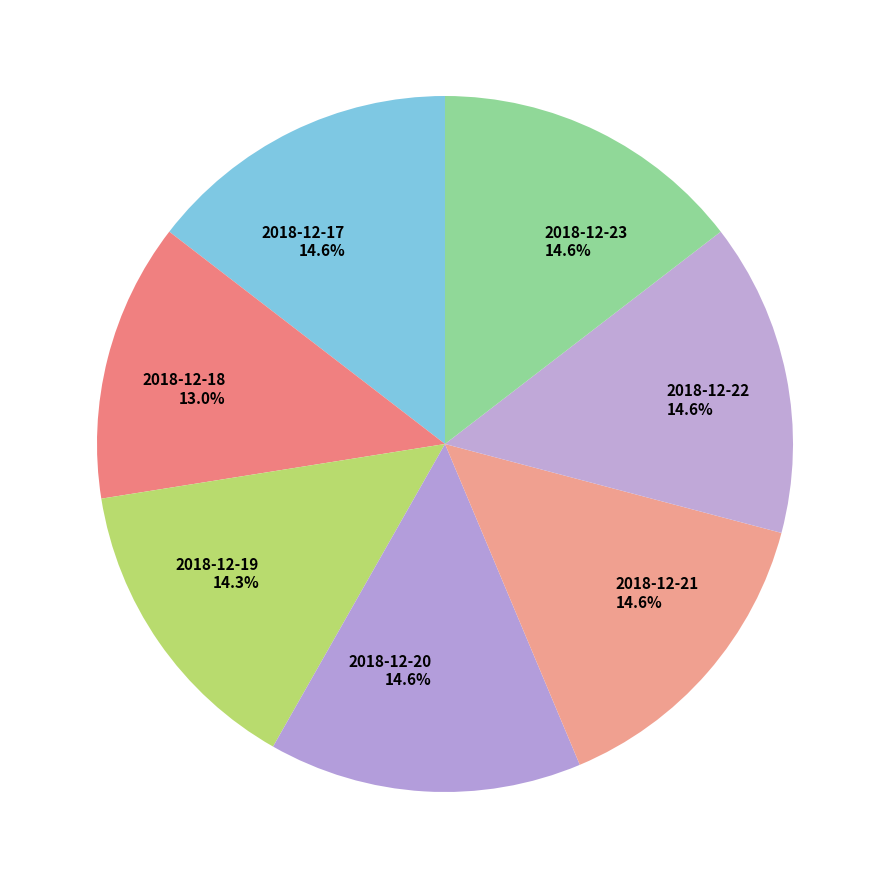

Does 2018-12-23 account for over 50% of the chart?

No